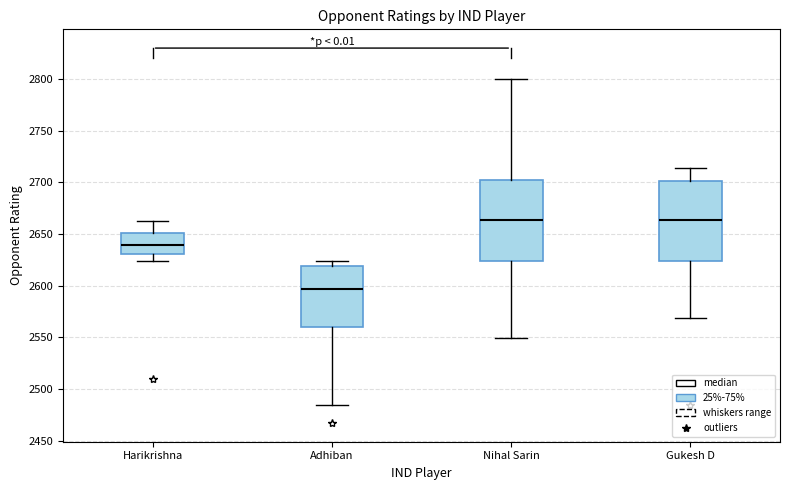

Reading left to right, transcribe this box plot: for each box, give where its median line is, the range the box spans, and where its two whiskers end, as read against the y-axis. The values are not printed on the chart, so give them approximately, as read against the axis.

Harikrishna: median 2640, box 2630 to 2650, whiskers 2625 to 2665
Adhiban: median 2595, box 2560 to 2620, whiskers 2485 to 2625
Nihal Sarin: median 2665, box 2625 to 2705, whiskers 2550 to 2800
Gukesh D: median 2665, box 2625 to 2700, whiskers 2570 to 2715